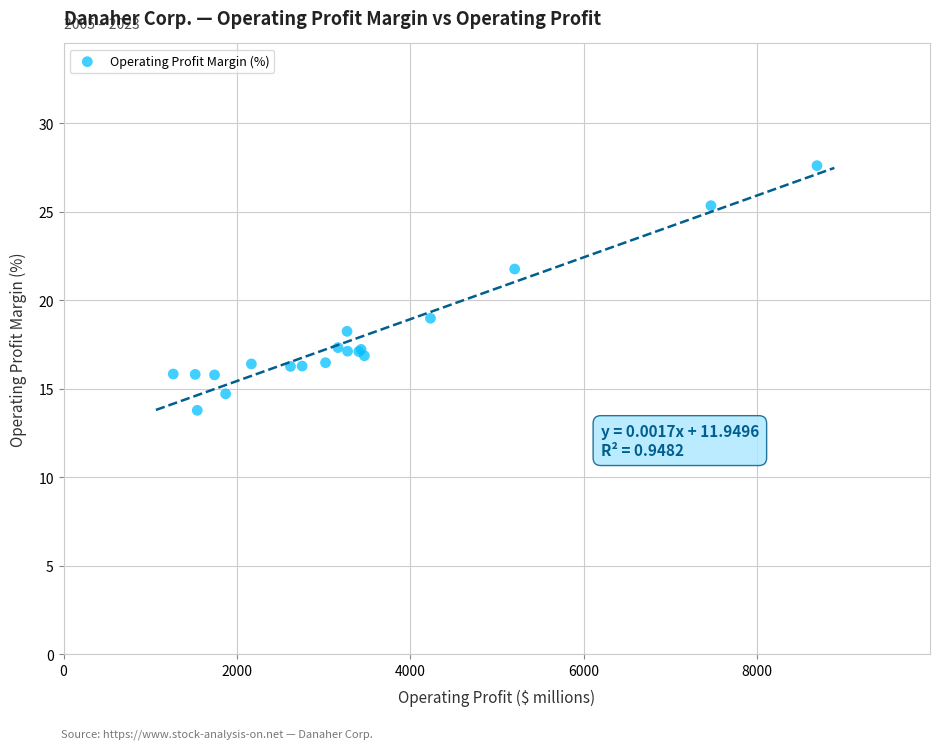

What Y value in the scatter plot is closest to 20?

19.0